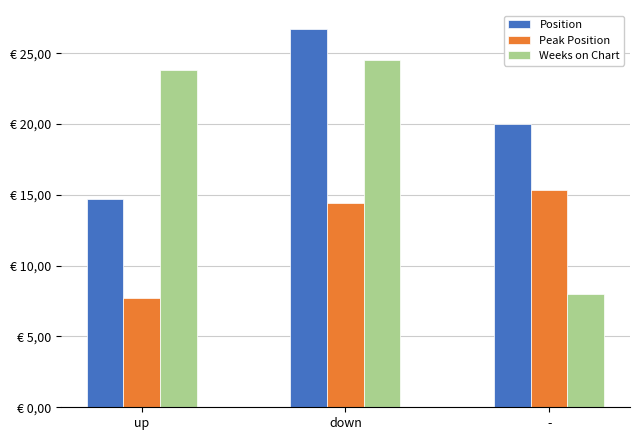

Reading left to right, what are all the values shown in this chart?

Position: 14.7	26.7	20.0
Peak Position: 7.7	14.4	15.3
Weeks on Chart: 23.8	24.6	8.0